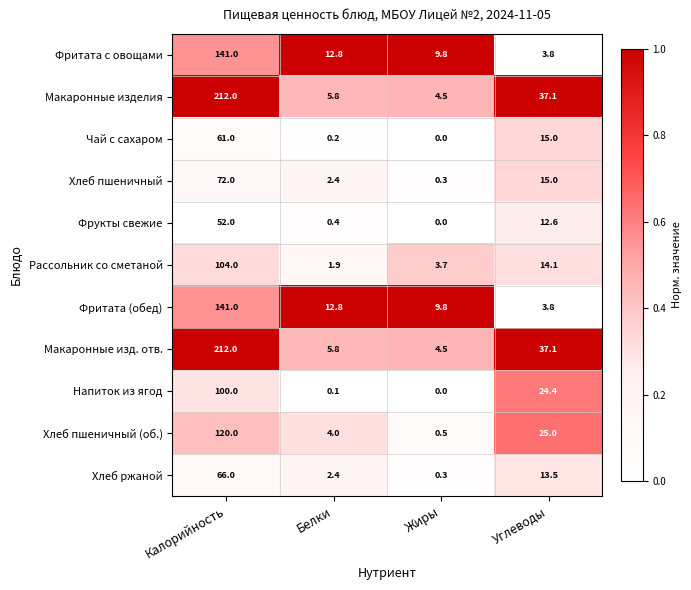

At how many categories does at least one series exceed 0?

4